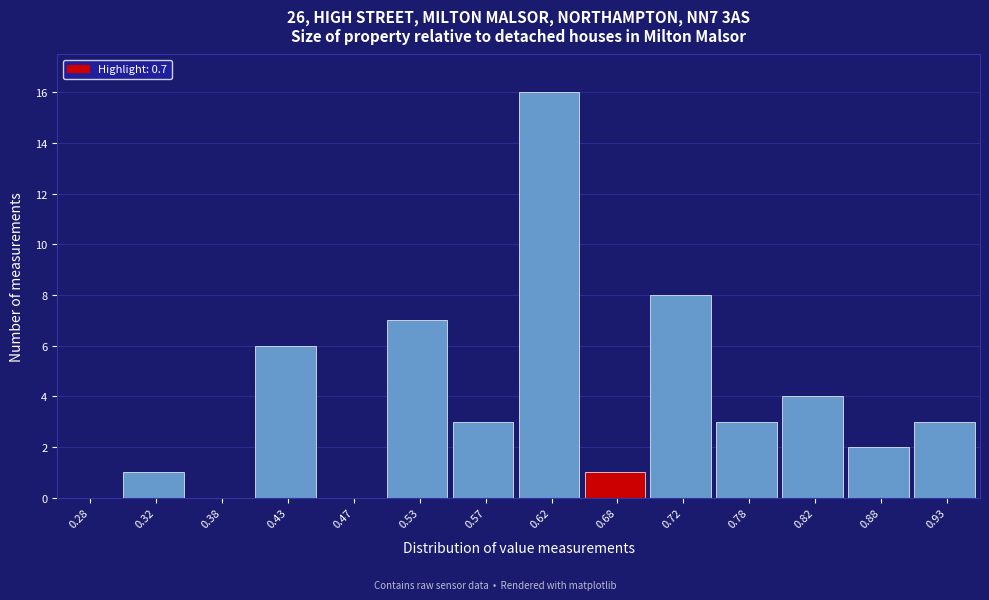

Reading left to right, list every bar in this chart as the range it spans on the x-axis followed by its height. The values are not printed on the chart, so give them approximately, as read against the axis.

0.25 to 0.30: 0
0.30 to 0.35: 1
0.35 to 0.40: 0
0.40 to 0.45: 6
0.45 to 0.50: 0
0.50 to 0.55: 7
0.55 to 0.60: 3
0.60 to 0.65: 16
0.65 to 0.70: 1
0.70 to 0.75: 8
0.75 to 0.80: 3
0.80 to 0.85: 4
0.85 to 0.90: 2
0.90 to 0.95: 3